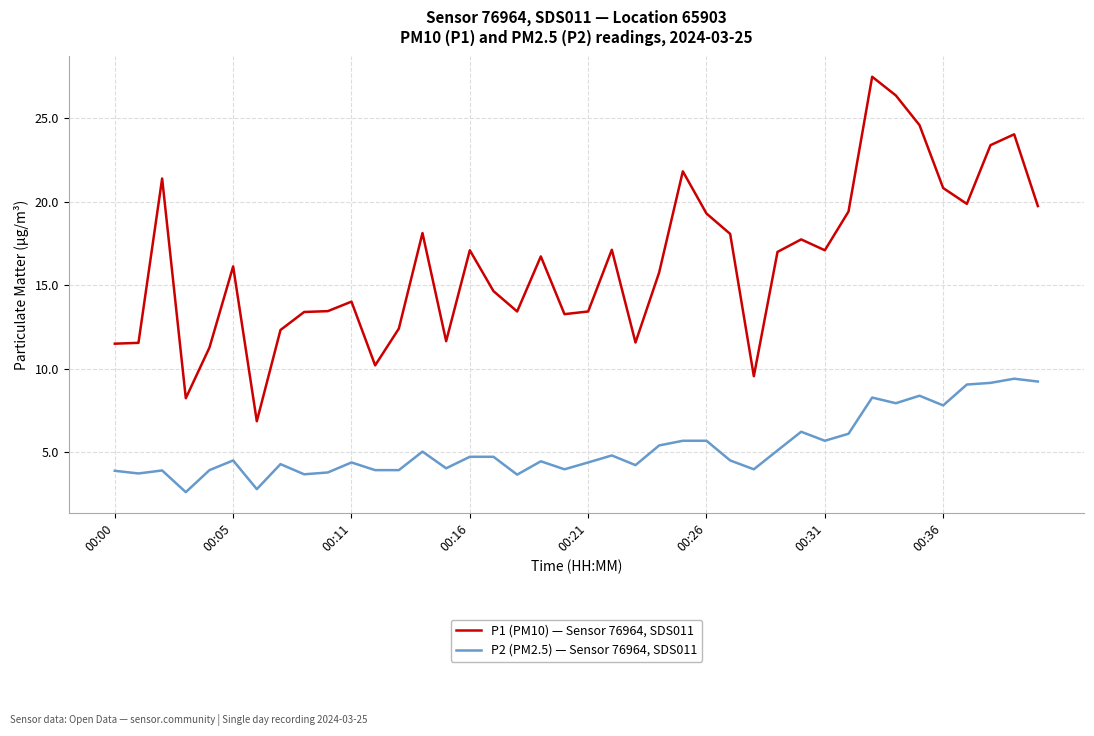

What is the greatest value displayed?

27.5